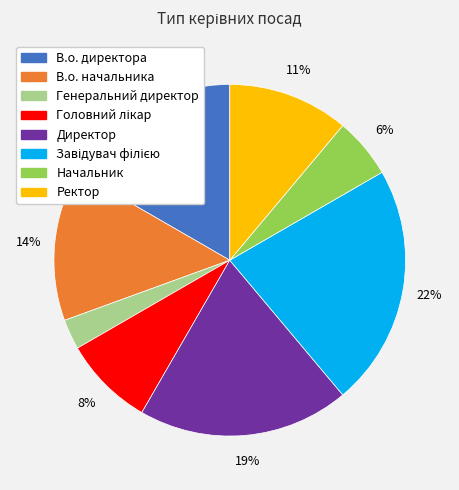

What percentage is the Ректор slice, to the nearest percent?

11%